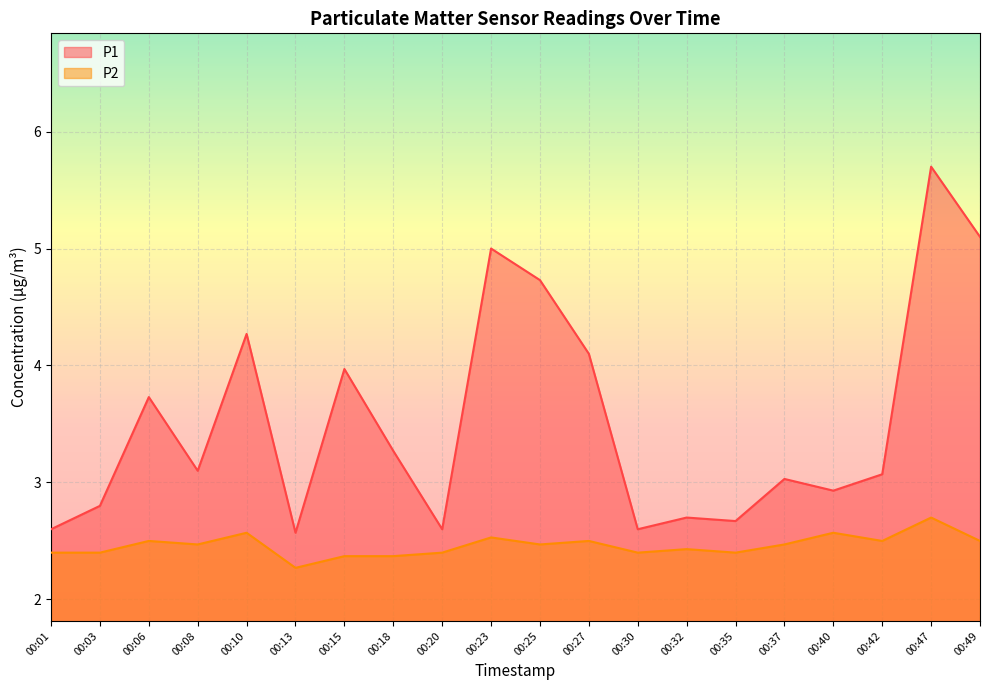

How many values in the P1 series are below 3?

8